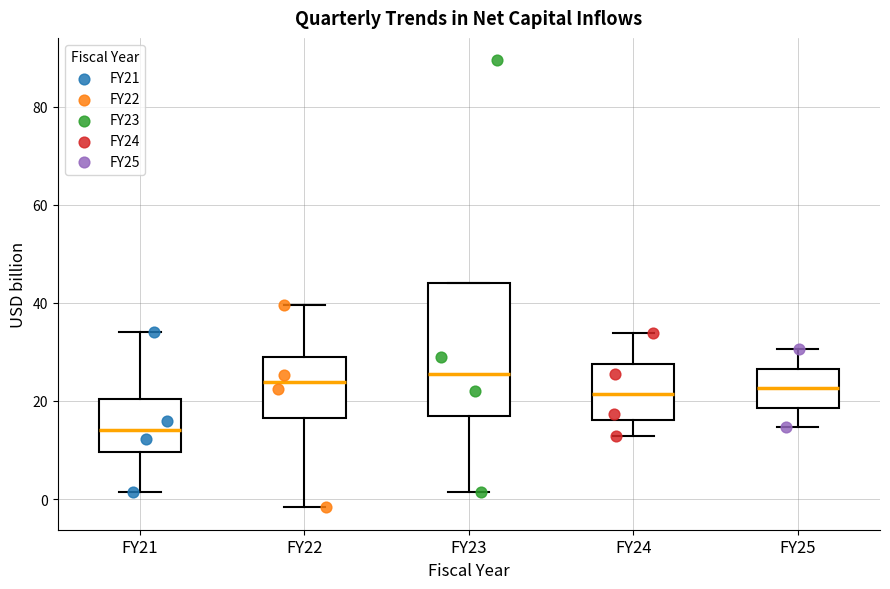

Reading left to right, read every box against the y-axis: the position of its median line, the range the box covers, and the ends of its whiskers. The values are not printed on the chart, so give them approximately, as read against the axis.

FY21: median 14, box 10 to 20, whiskers 2 to 34
FY22: median 24, box 16 to 28, whiskers -2 to 40
FY23: median 26, box 16 to 44, whiskers 2 to 44
FY24: median 22, box 16 to 28, whiskers 12 to 34
FY25: median 22, box 18 to 26, whiskers 14 to 30